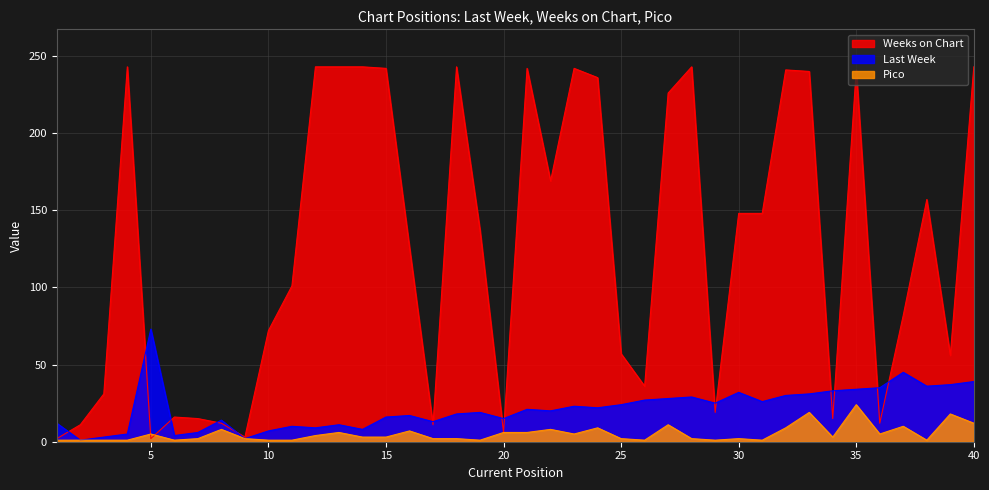

True or false: Pico and Last Week cross at least once.

False